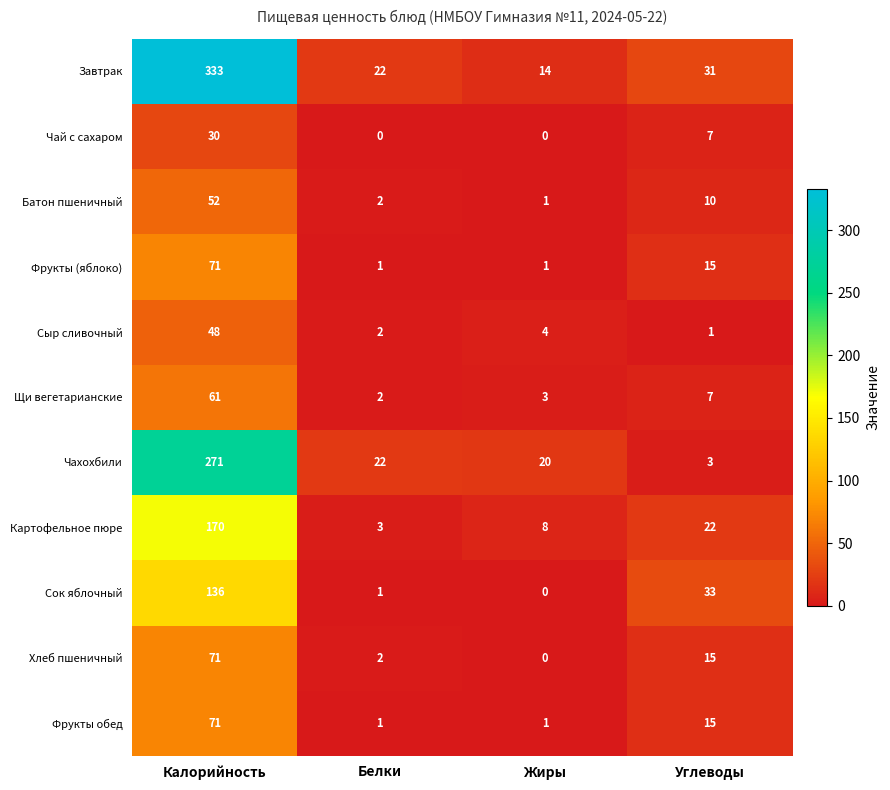

The value of Щи вегетарианские at Жиры is 3. True or false?

True